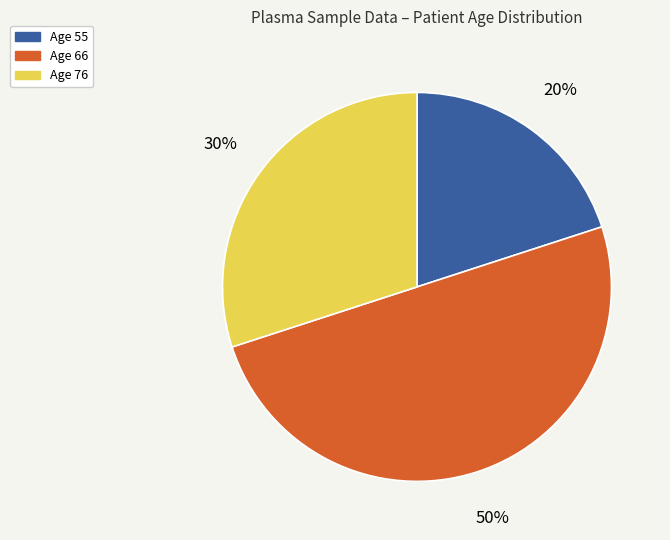

Count the number of slices in the pie.

3